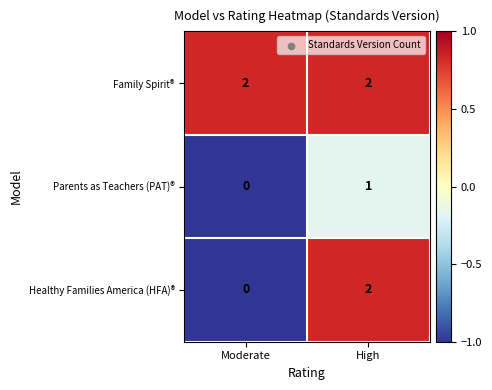

Is it true that Family Spirit® equals 2 at Moderate?

True